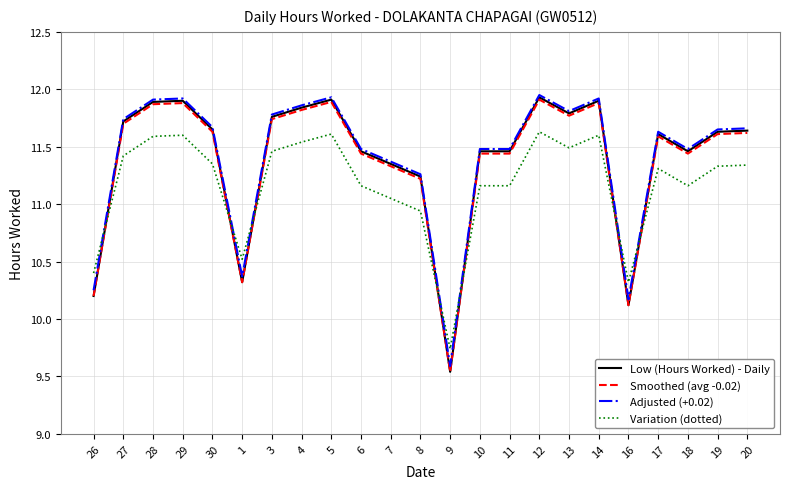

At which category does the chart reach its minimum across all series?

9